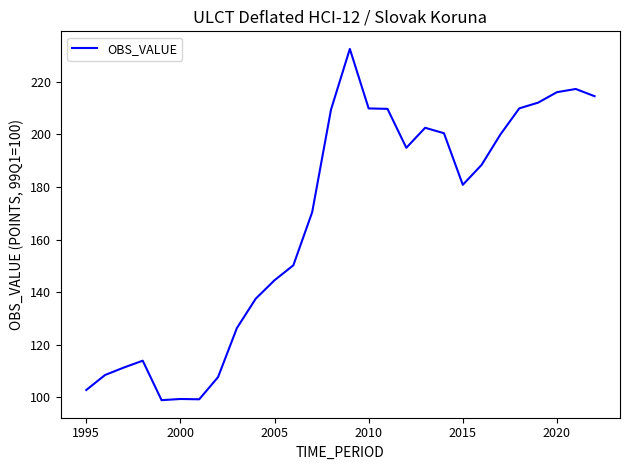

What is the minimum value shown in the chart?

98.9